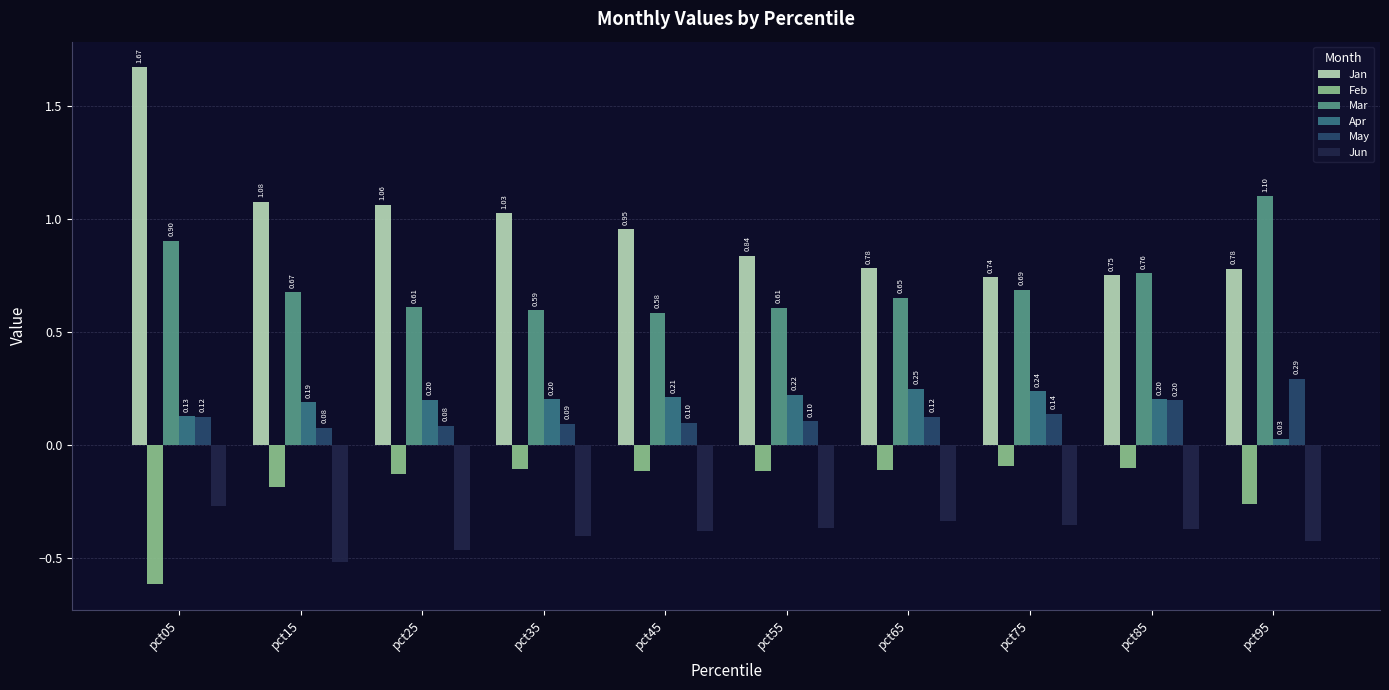

At which label is Feb closest to 0?

pct75